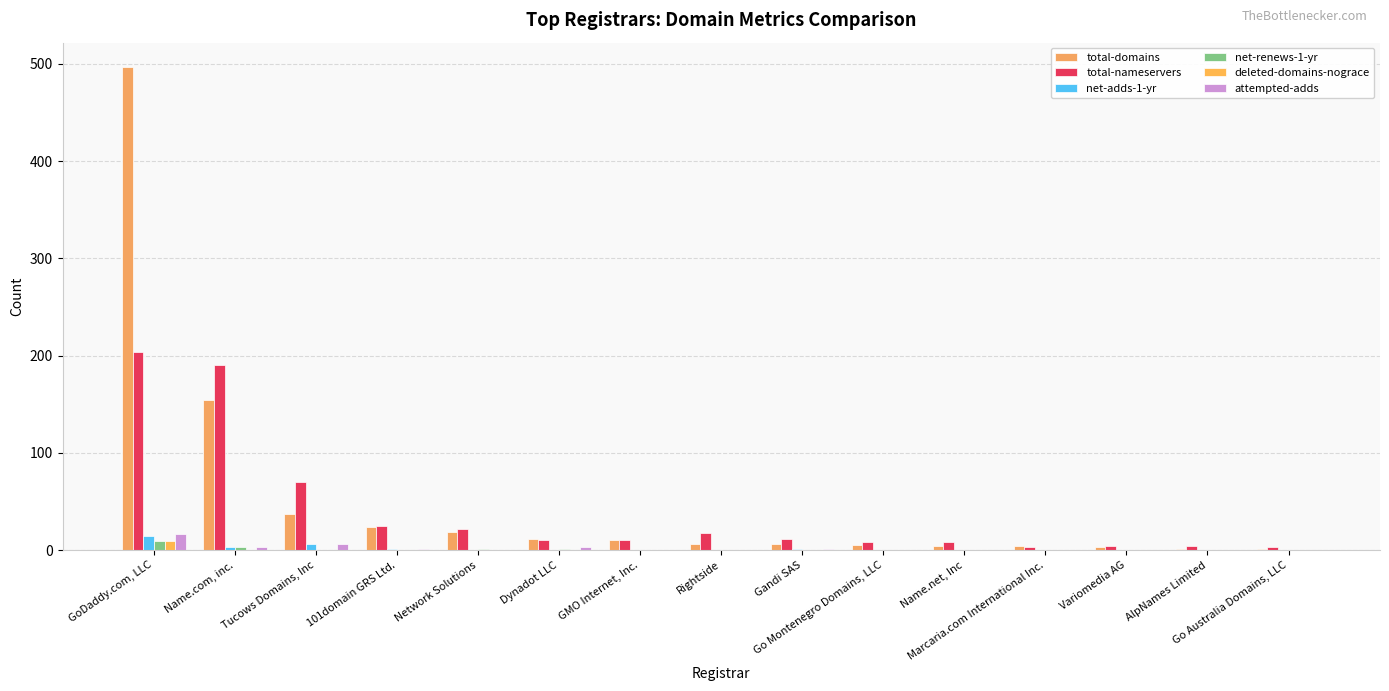

At which label is attempted-adds closest to 8?

Tucows Domains, Inc